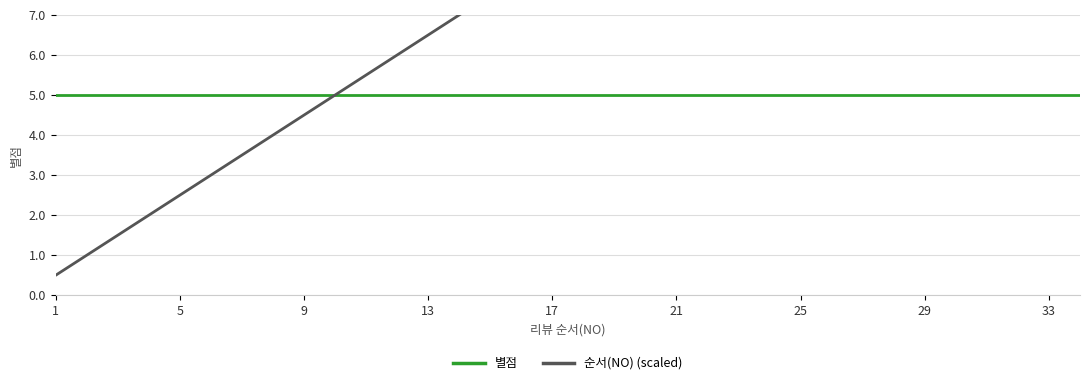

Reading right to left, list all the values displayed in this chart.

별점: 5.0	5.0	5.0	5.0	5.0	5.0	5.0	5.0	5.0	5.0	5.0	5.0	5.0	5.0	5.0	5.0	5.0	5.0	5.0	5.0	5.0	5.0	5.0	5.0	5.0	5.0	5.0	5.0	5.0	5.0	5.0	5.0	5.0	5.0
순서(NO) (scaled): 17.0	16.5	16.0	15.5	15.0	14.5	14.0	13.5	13.0	12.5	12.0	11.5	11.0	10.5	10.0	9.5	9.0	8.5	8.0	7.5	7.0	6.5	6.0	5.5	5.0	4.5	4.0	3.5	3.0	2.5	2.0	1.5	1.0	0.5